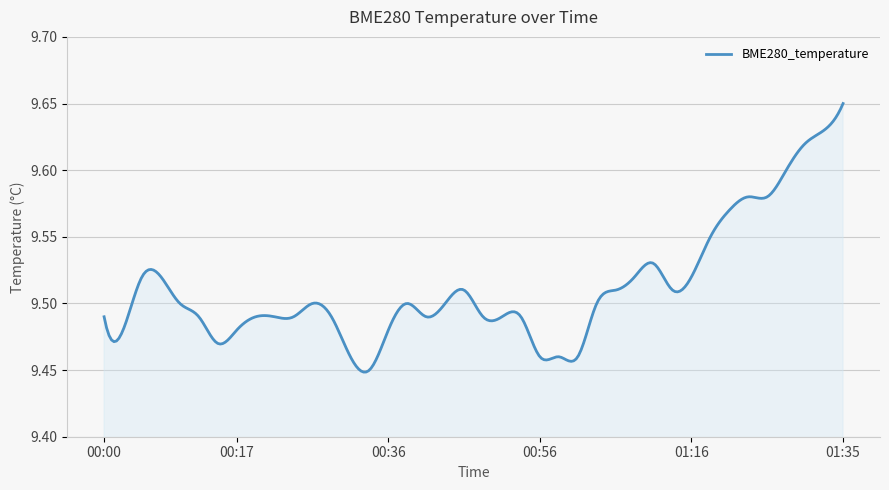

Does the chart display data point markers on the line(s)?

No